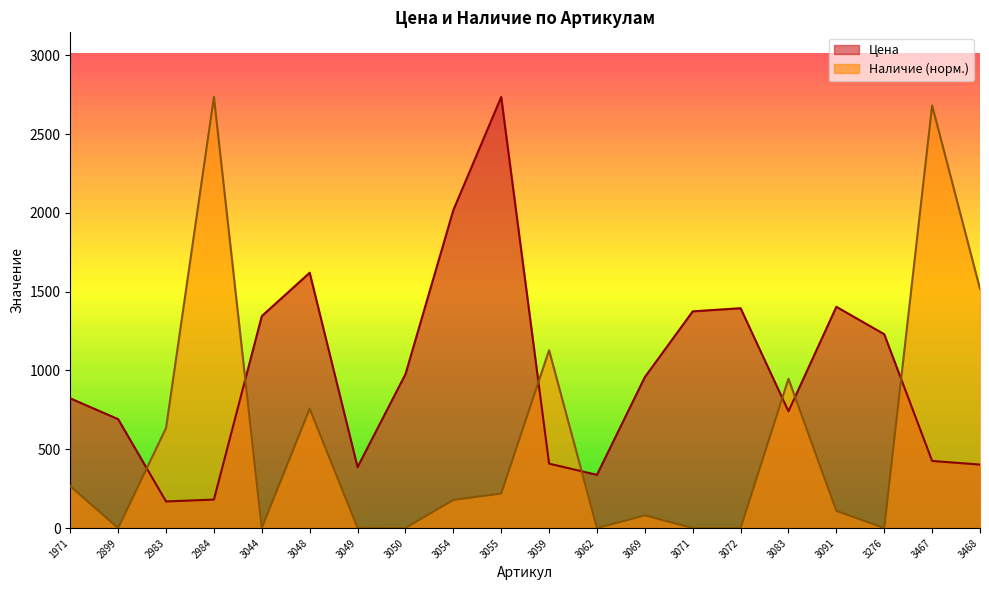

Does the chart have visible grid lines?

No